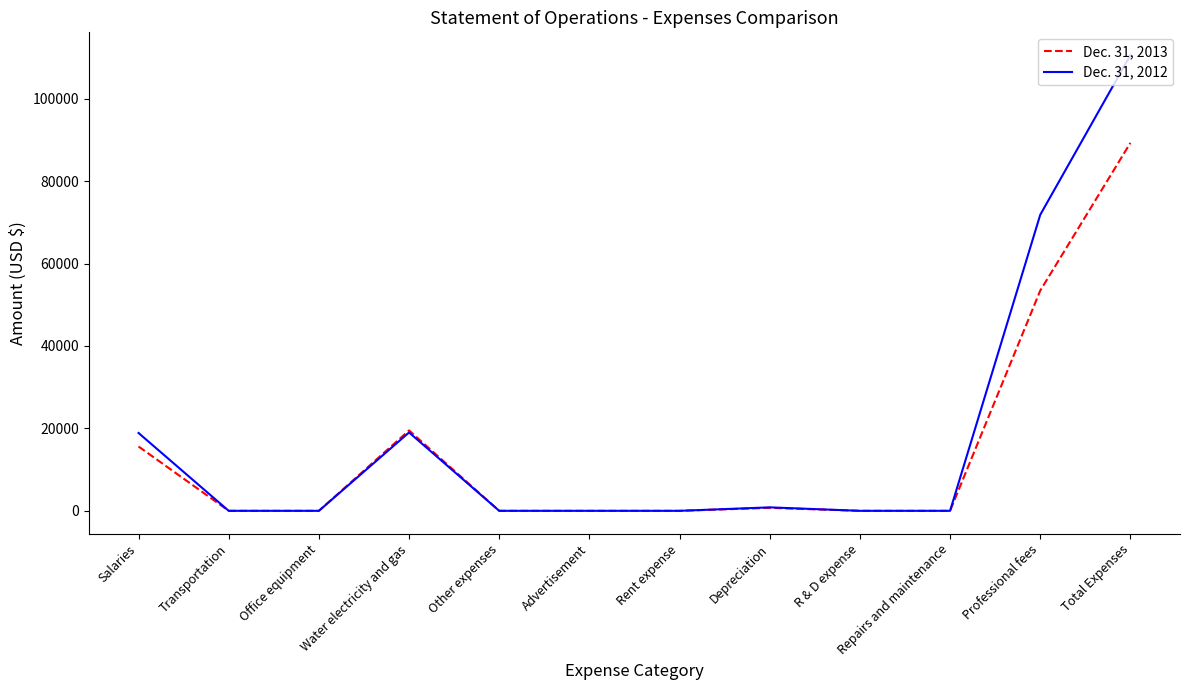

What is the sum of all Dec. 31, 2013 values?

178570